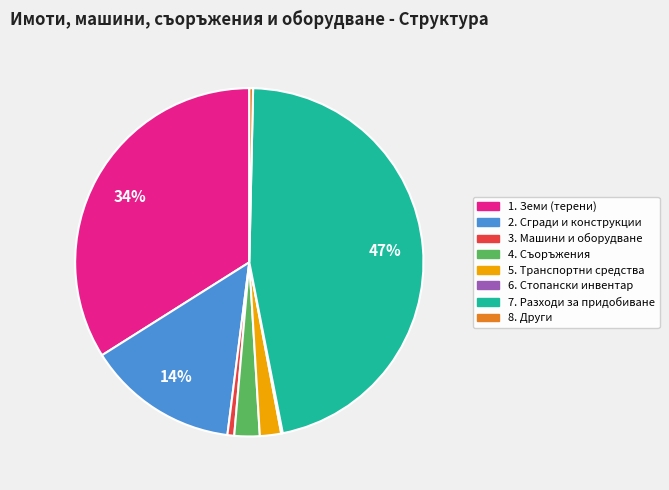

What is the largest slice in the pie chart?

7. Разходи за придобиване